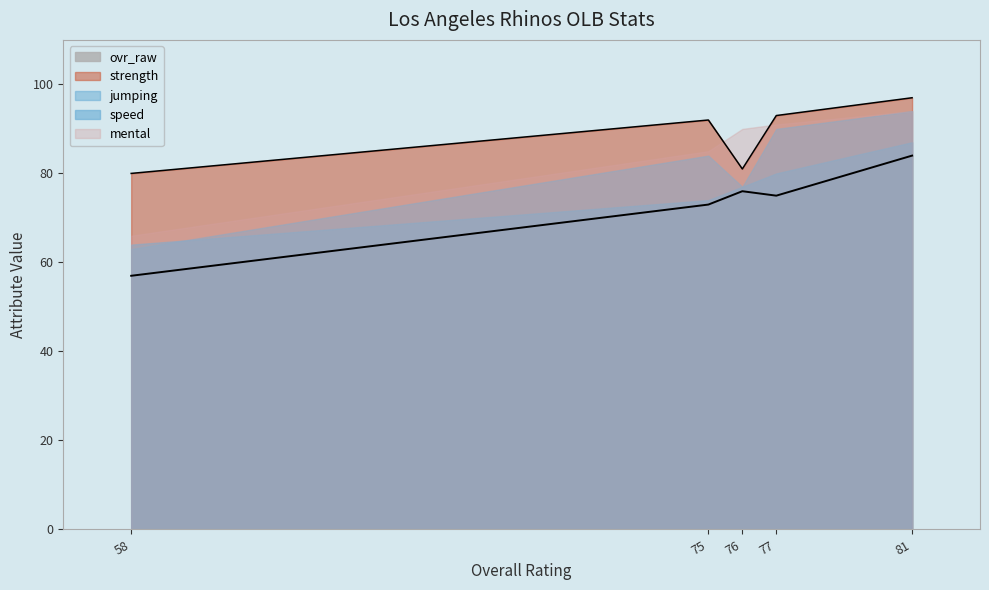

At which category is the sum across all series the highest?

81